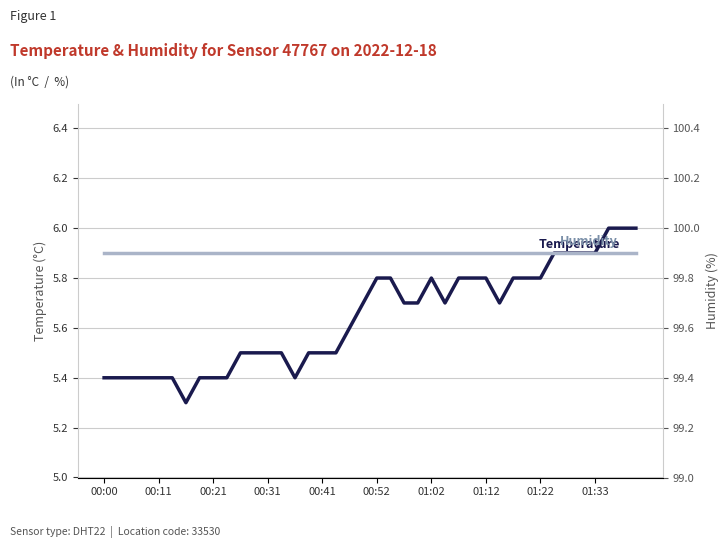

What is the label of the 7th point from the left?

01:02